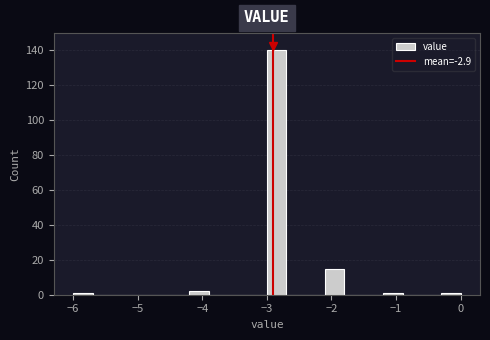

Around what value on the x-axis is the tallest bar? Give the approximate position of its centre, as read against the axis.

-2.8